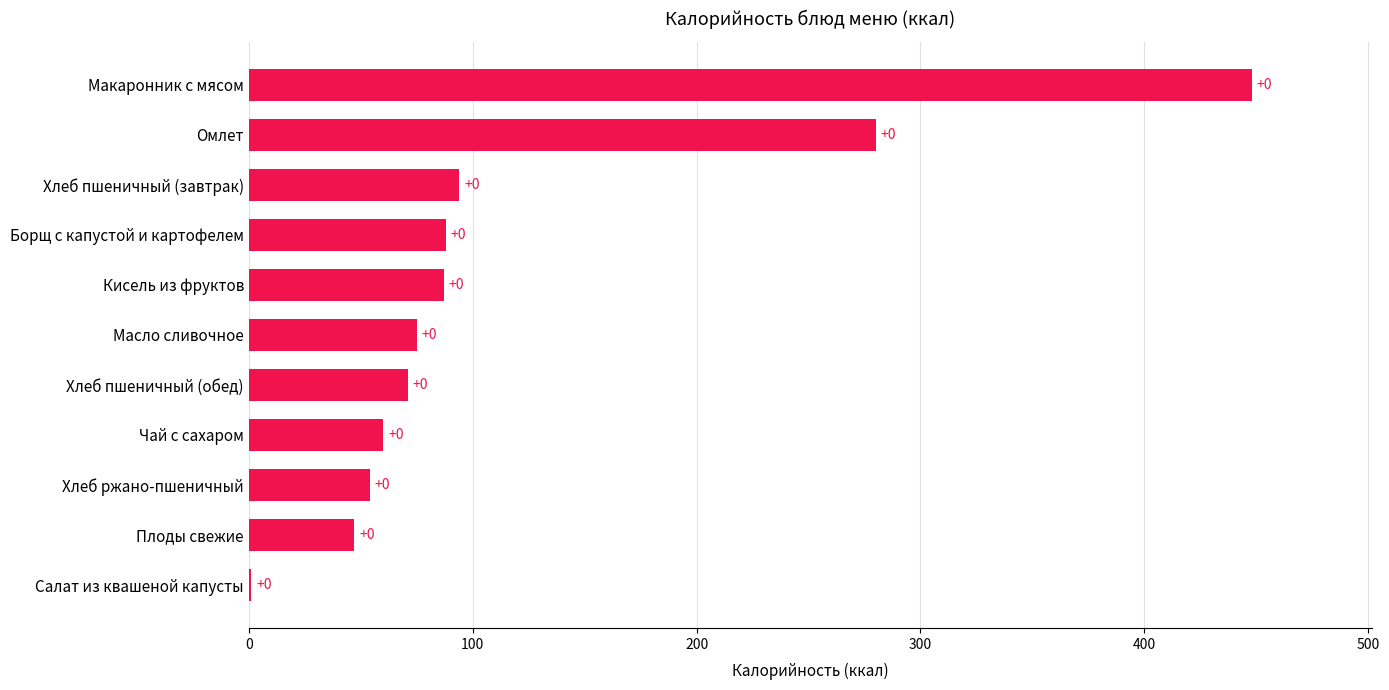

How many distinct data groups are displayed?

1